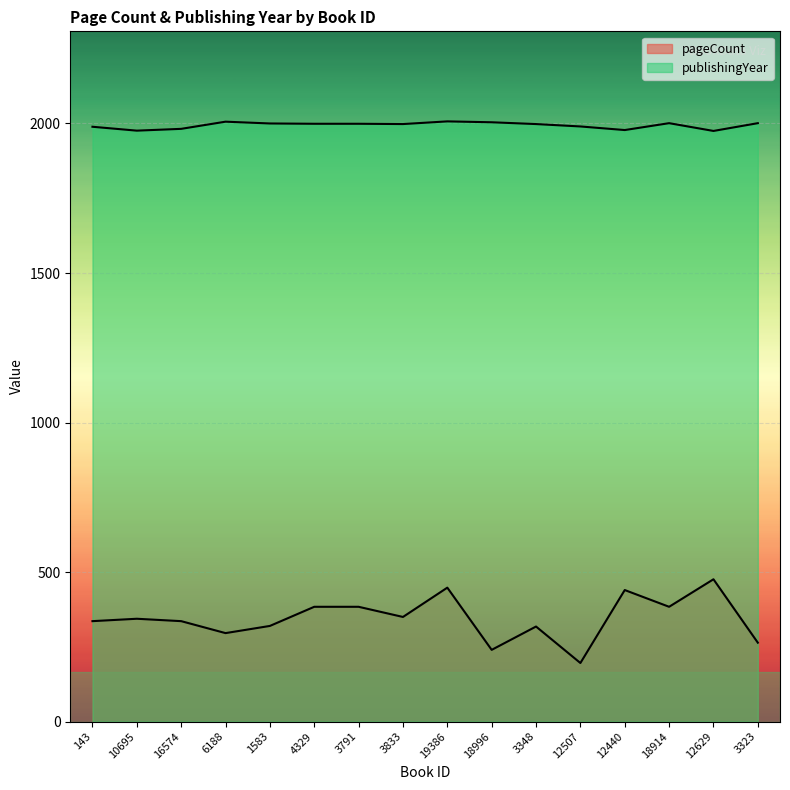

In pageCount, how many points are higher than both neighbors (excluding endpoints)?

5